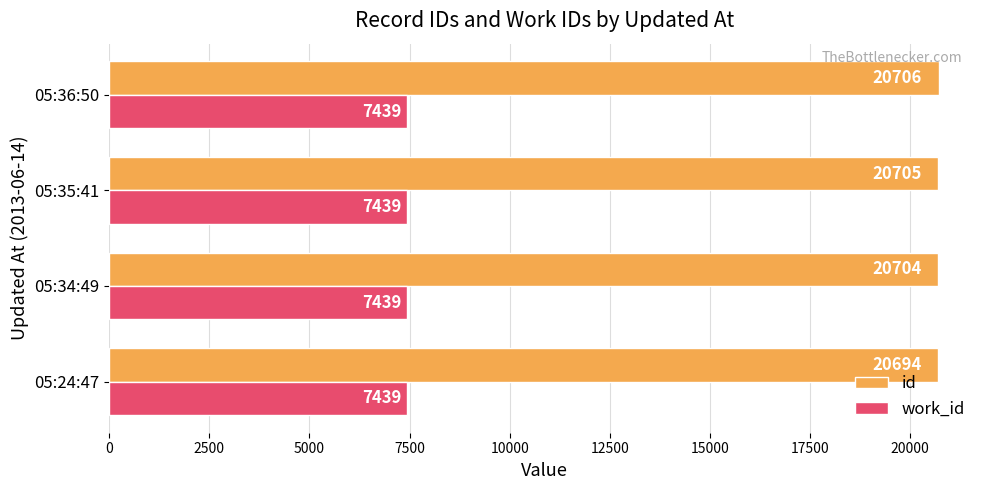

The work_id series shows 10562 at 05:35:41. True or false?

False